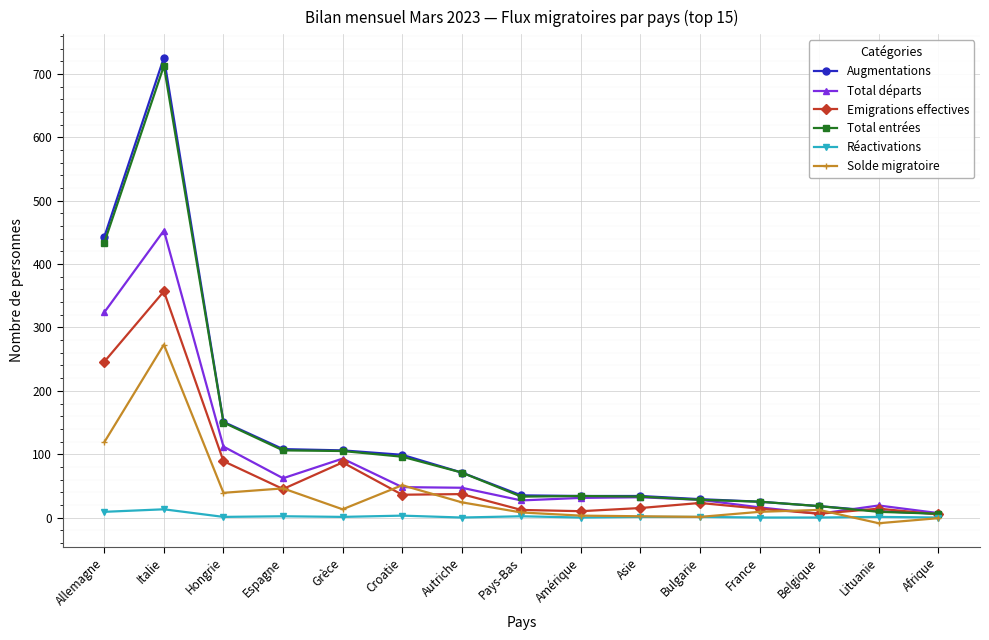

Count the number of data series in this chart.

6